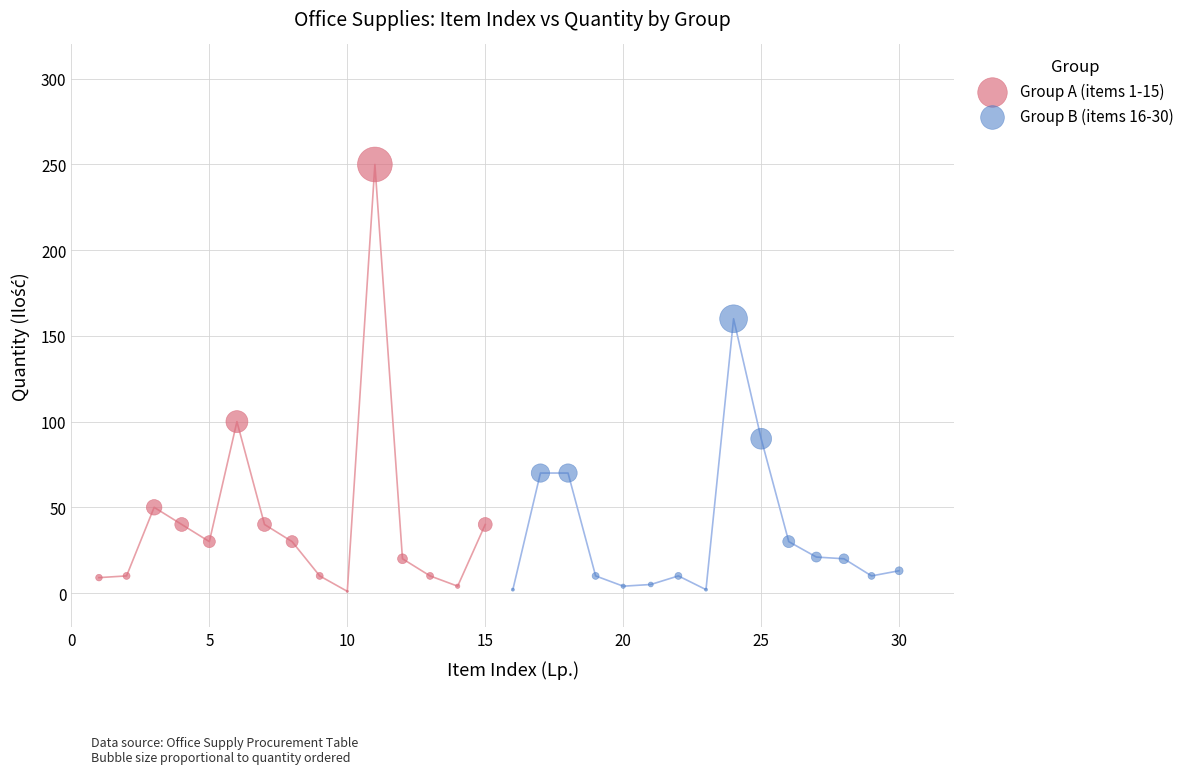

Which series contains the highest Y value?

Group A (items 1-15)